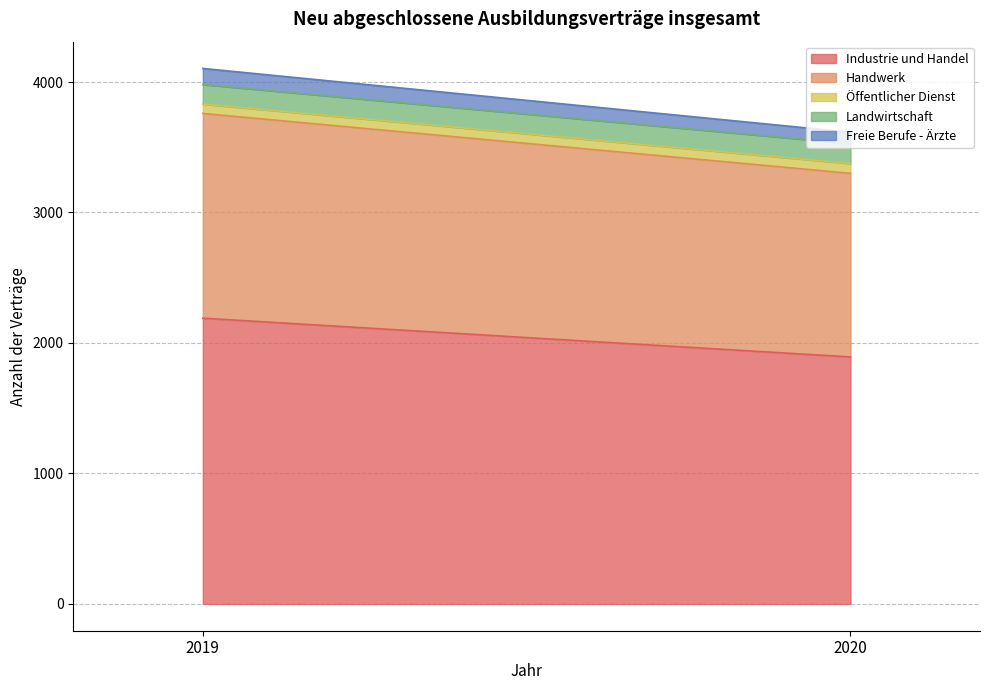

Which category has the highest value in the Freie Berufe - Ärzte series?

2019